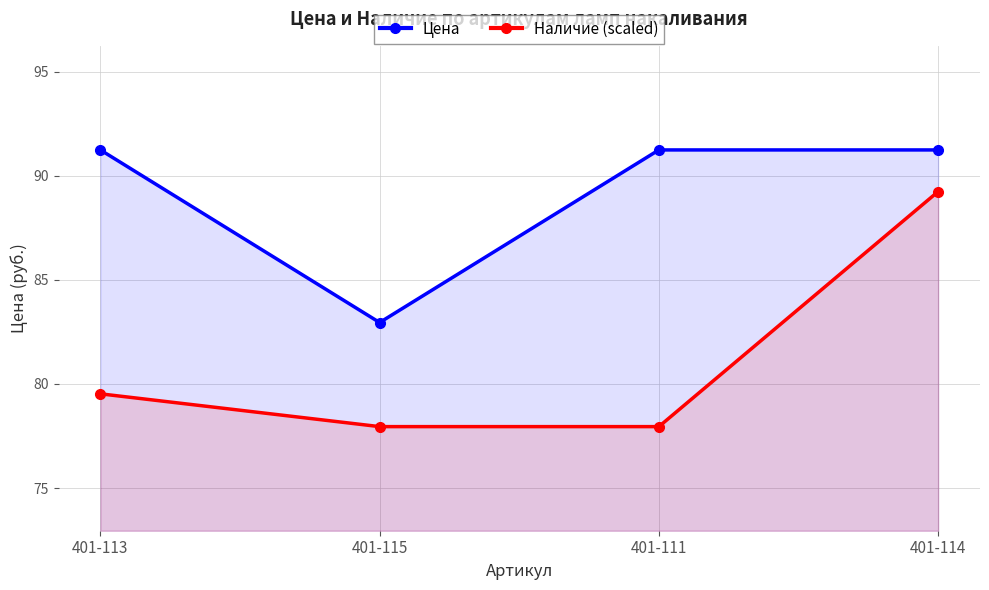

True or false: Наличие (scaled) and Цена cross at least once.

False